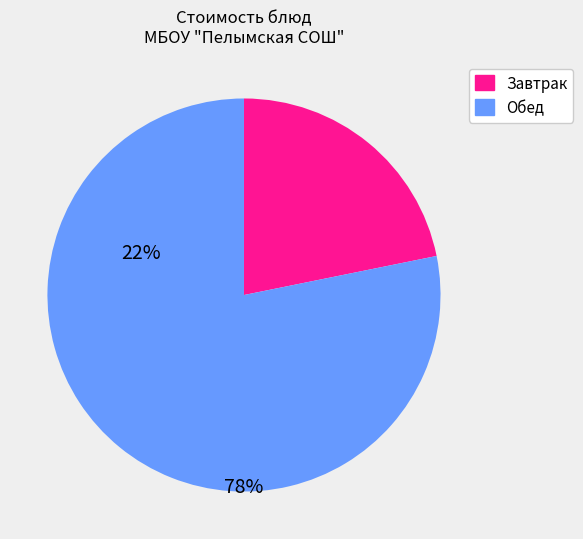

Is there a majority slice in this chart?

Yes